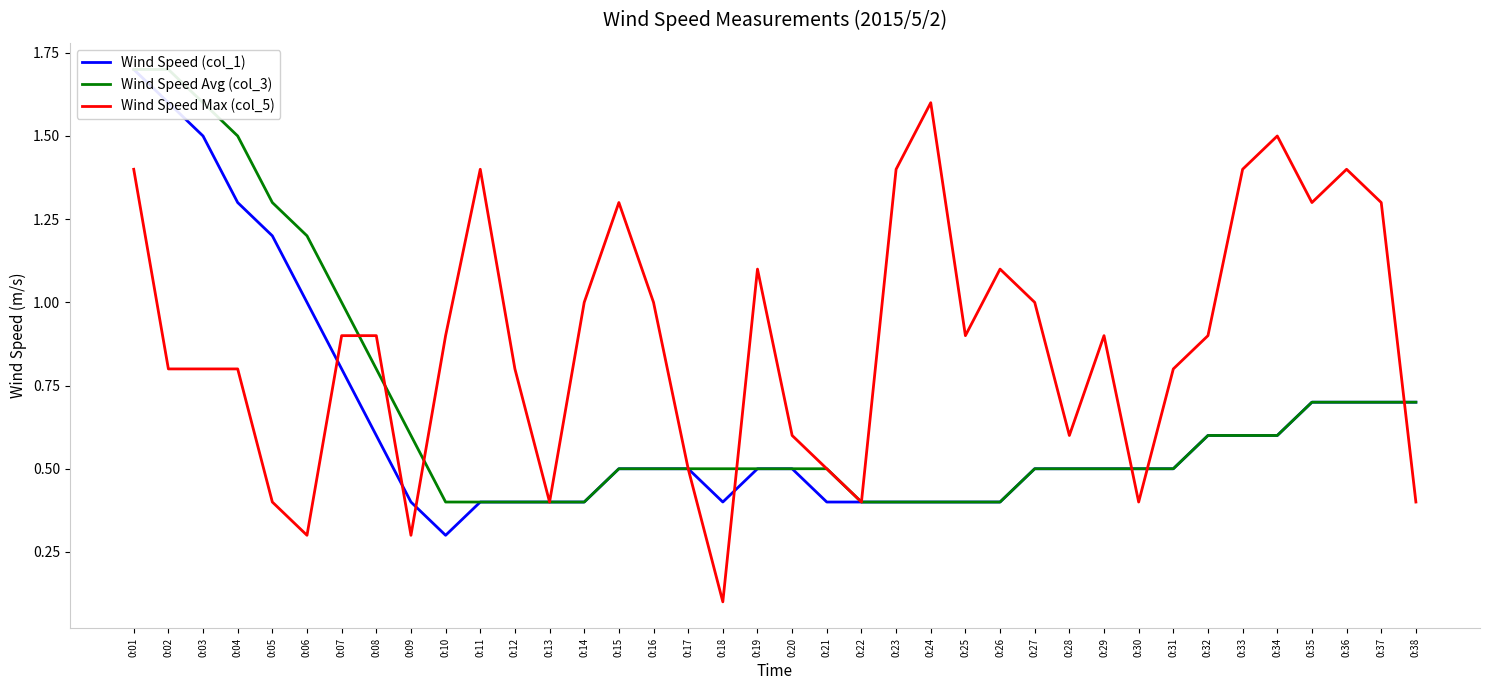

Is it true that Wind Speed Avg (col_3) equals 0.8 at 0:15?

False